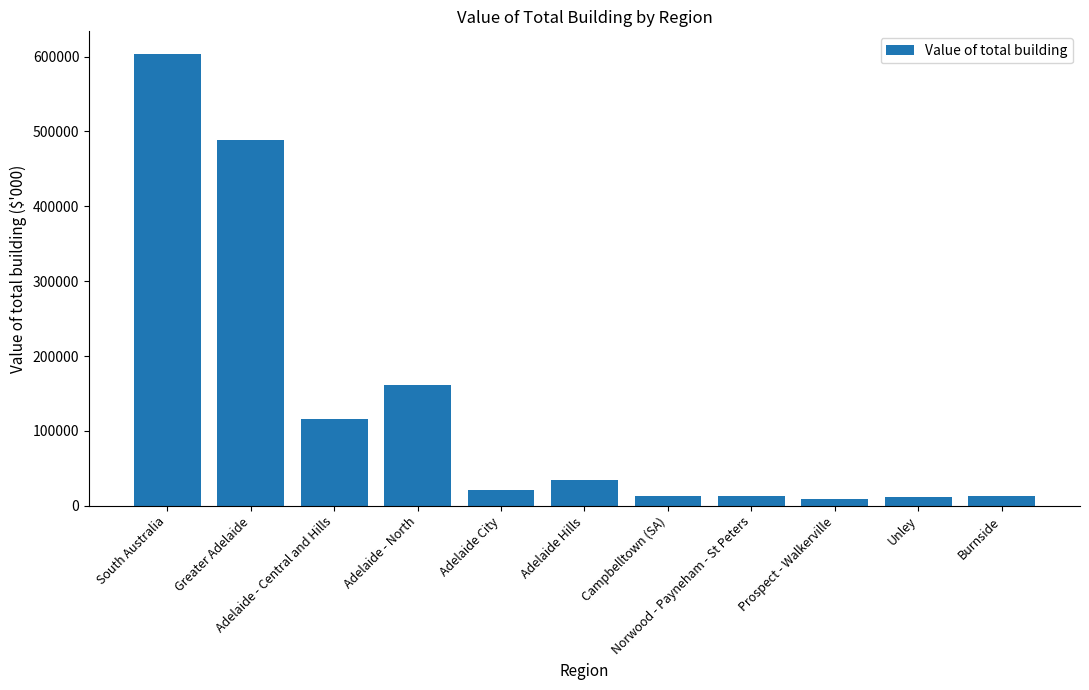

What is the value of the 6th bar from the left?

33910.9